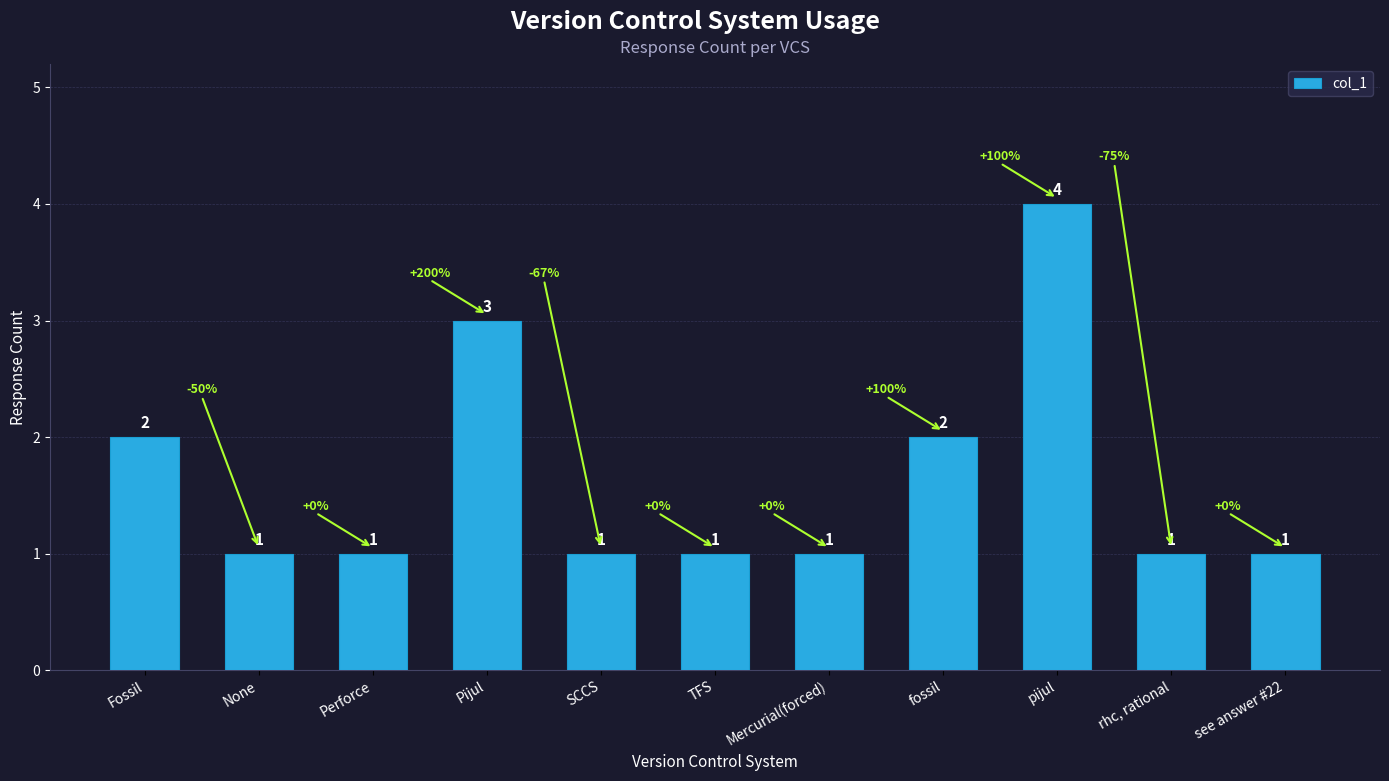

How many categories are shown in the chart?

11